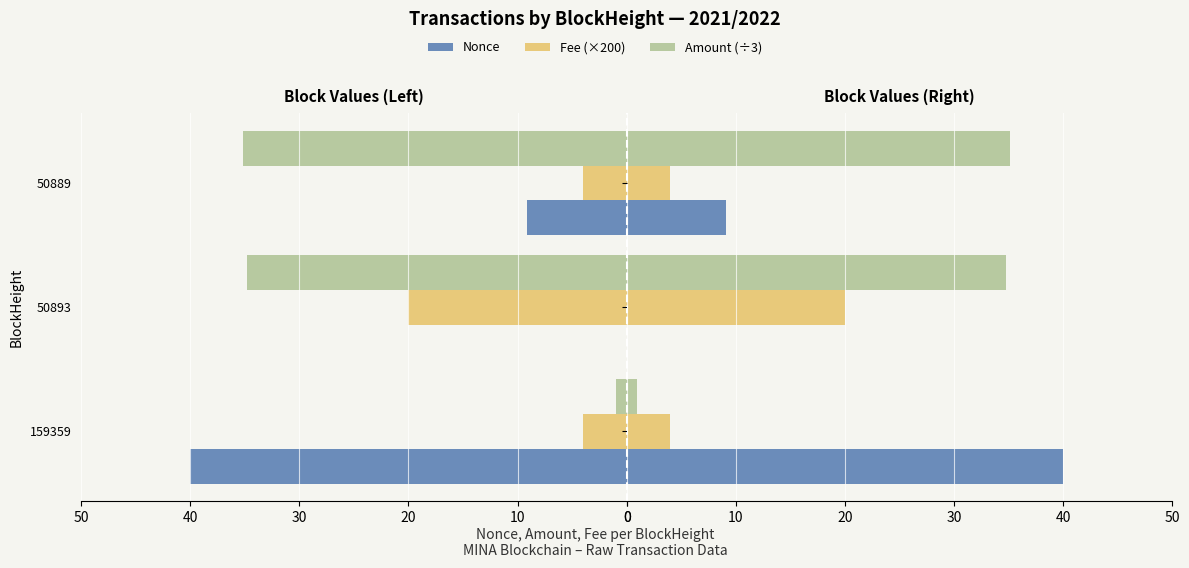

Reading right to left, list all the values displayed in this chart.

Nonce: 9.1	0.0	40.0
Fee (×200): 4.0	20.0	4.0
Amount (÷3): 35.1	34.8	0.9